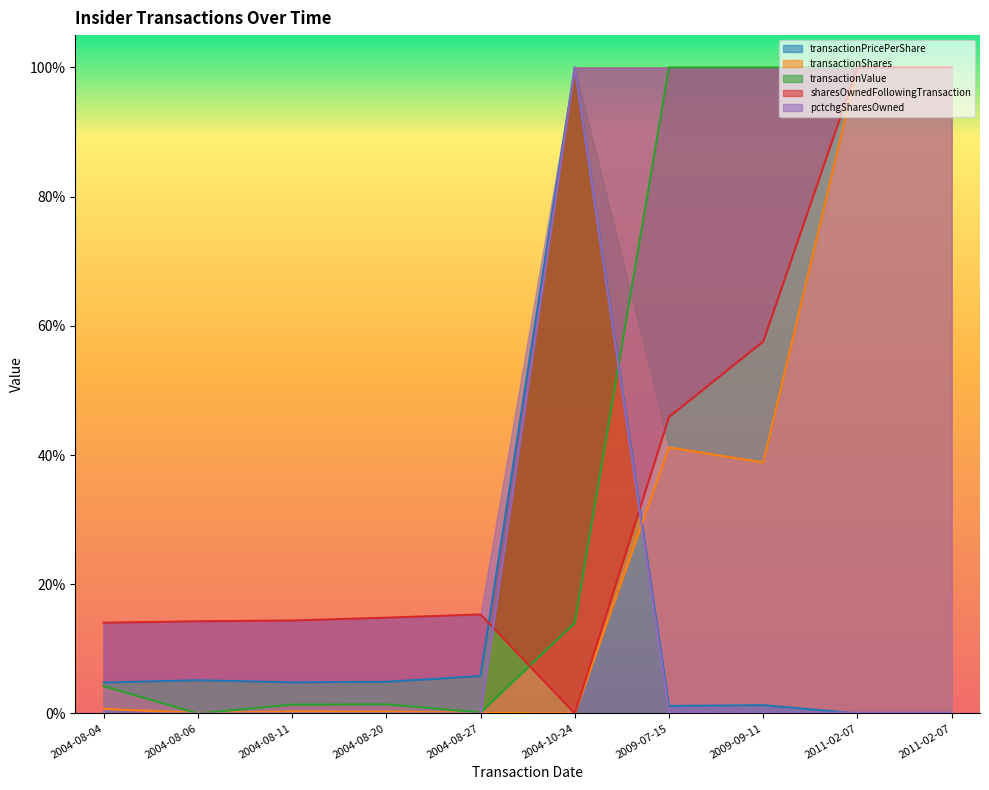

Reading right to left, list all the values displayed in this chart.

transactionPricePerShare: 0.0	0.0	0.0	0.0	1.0	0.1	0.0	0.0	0.1	0.0
transactionShares: 1.0	1.0	0.4	0.4	0.0	0.0	0.0	0.0	0.0	0.0
transactionValue: 1.0	1.0	1.0	1.0	0.1	0.0	0.0	0.0	0.0	0.0
sharesOwnedFollowingTransaction: 1.0	1.0	0.6	0.5	0.0	0.2	0.1	0.1	0.1	0.1
pctchgSharesOwned: 0.0	0.0	0.0	0.0	1.0	0.0	0.0	0.0	0.0	0.0